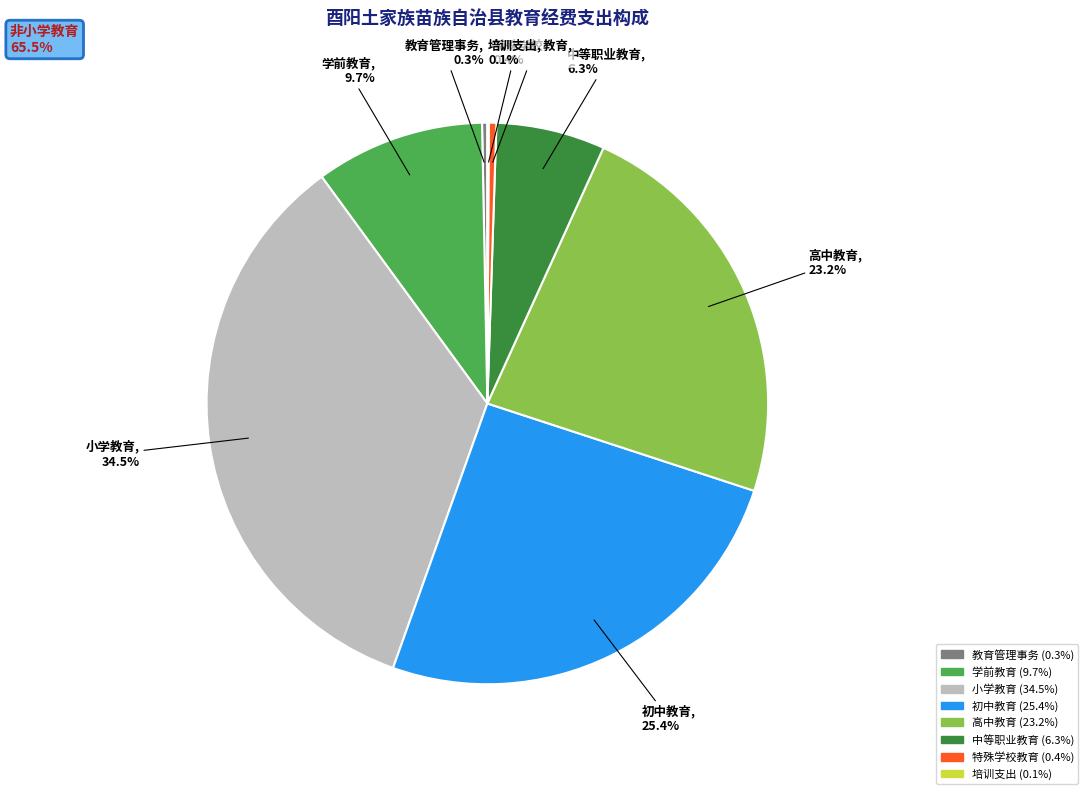

Between 小学教育 and 中等职业教育, which is larger?

小学教育